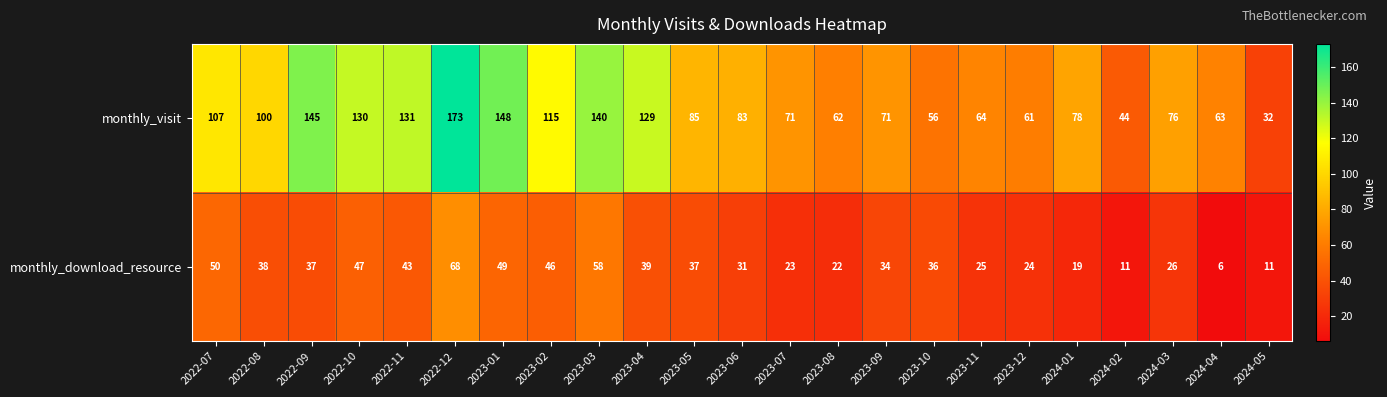

True or false: monthly_visit has a value of 76 at 2024-03.

True